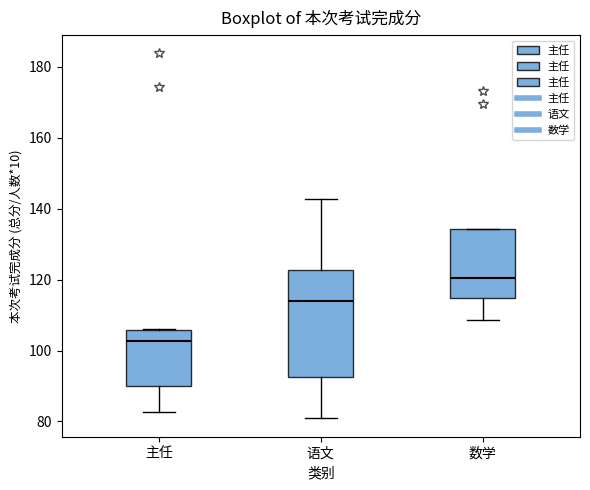

Where does the lower whisker of the box for 主任 end on the y-axis? The values are not printed on the chart, so give them approximately, as read against the axis.

82